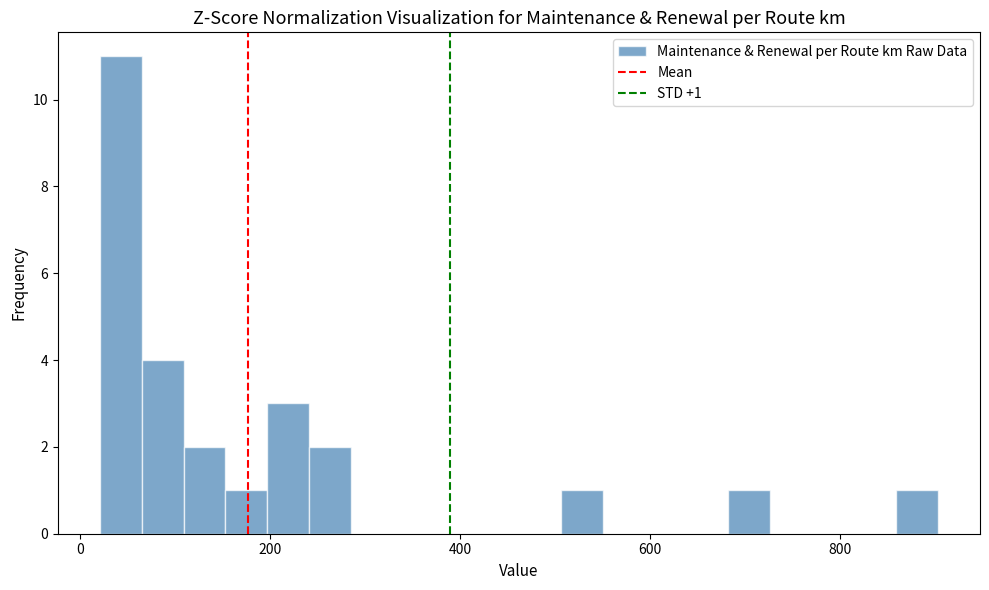

Read against the x-axis, roughly where is the centre of the tallest bar?

40